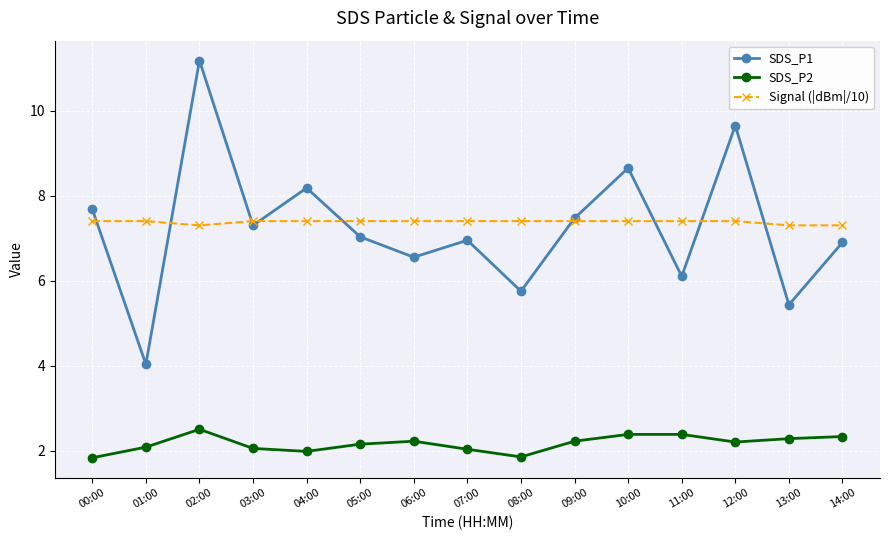

What is the value of the SDS_P2 point at the 15th from the left?

2.3